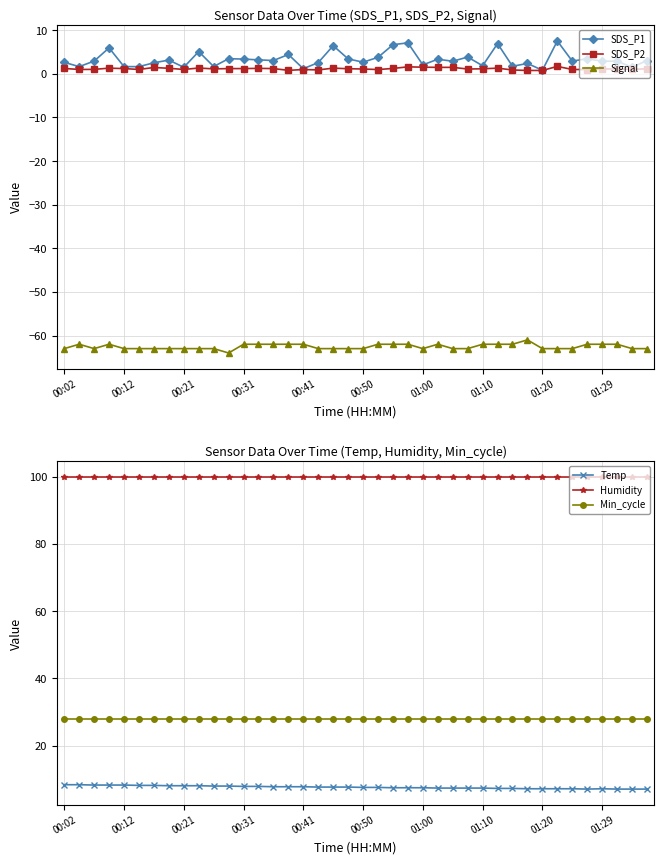

Which category has the highest value in the Humidity series?

00:02